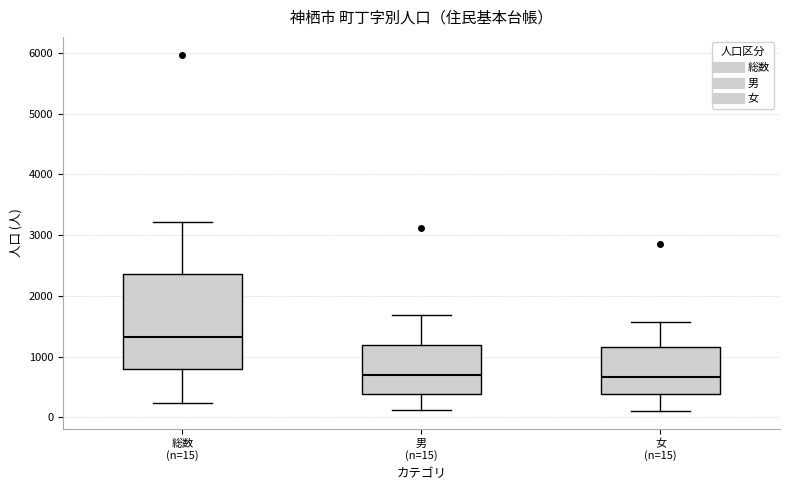

Where does the upper whisker of the box for 総数 (n=15) end on the y-axis? The values are not printed on the chart, so give them approximately, as read against the axis.

3200